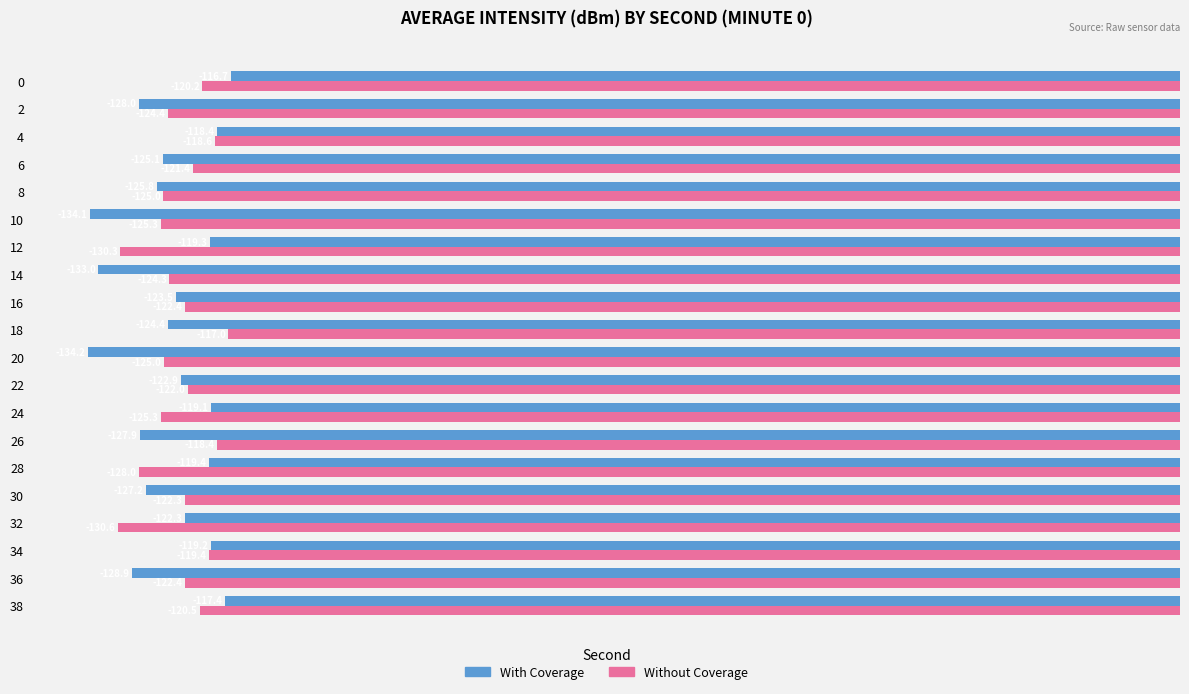

Is it true that With Coverage equals -70.3 at 38?

False